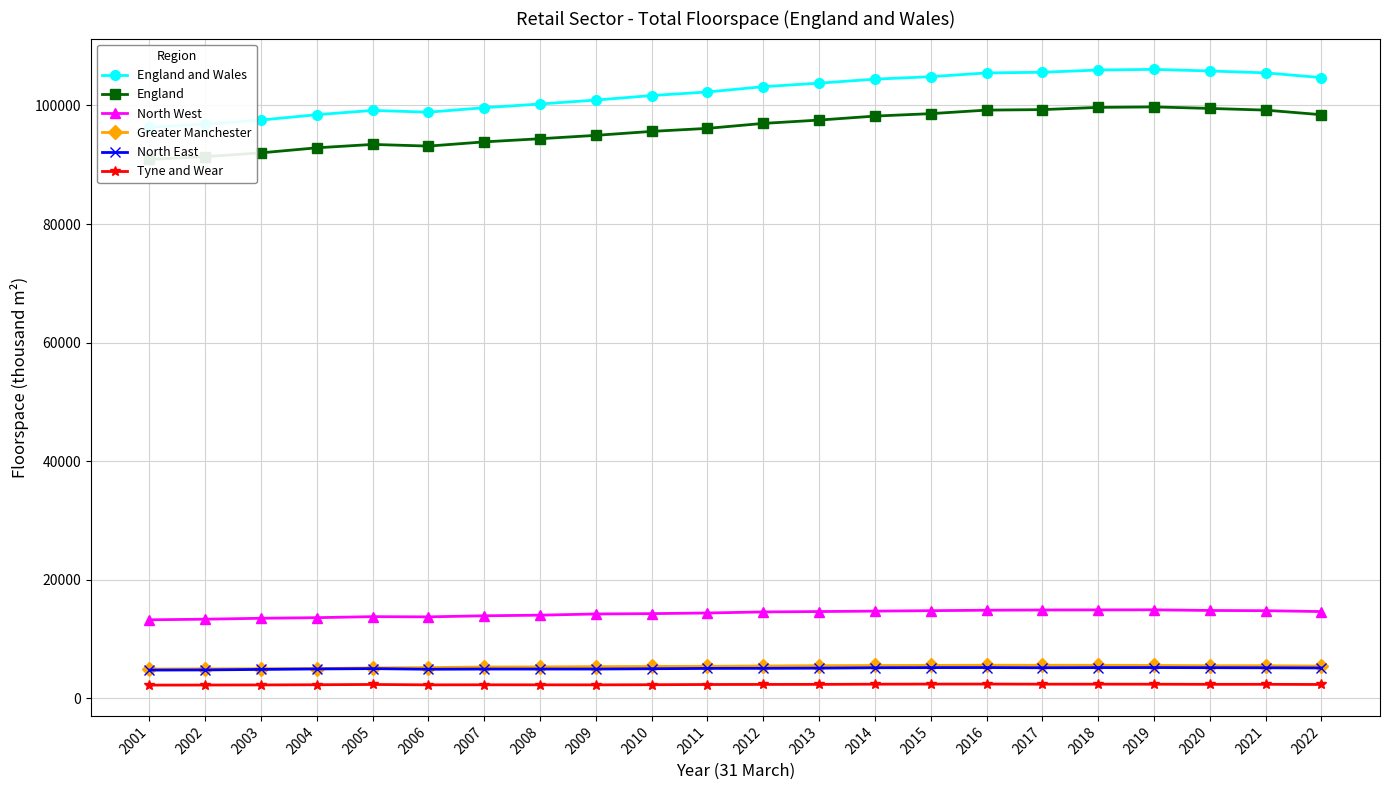

Count the number of data series in this chart.

6